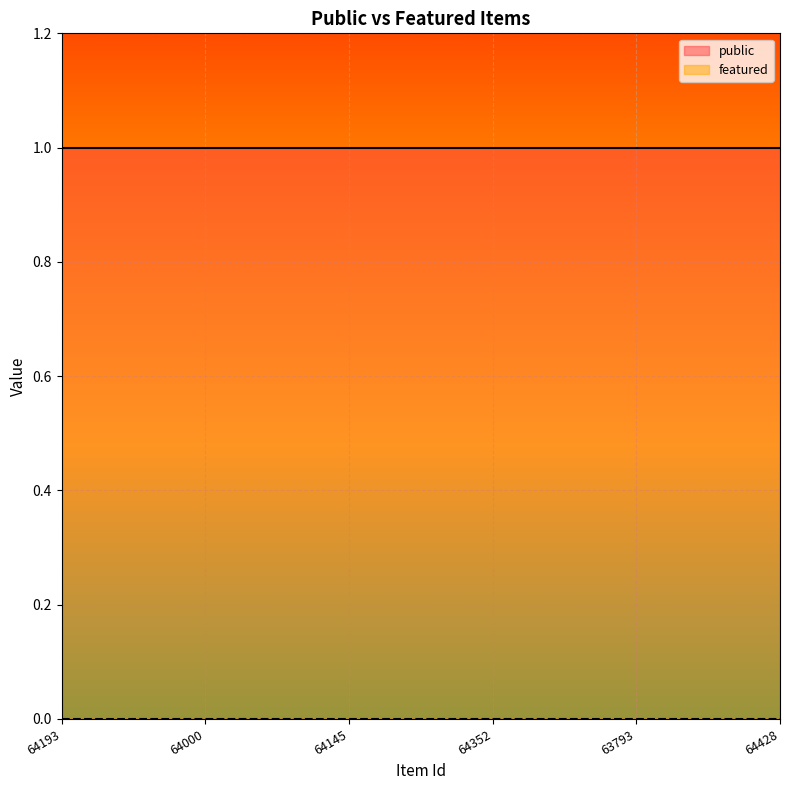

At which category is the sum across all series the highest?

64193